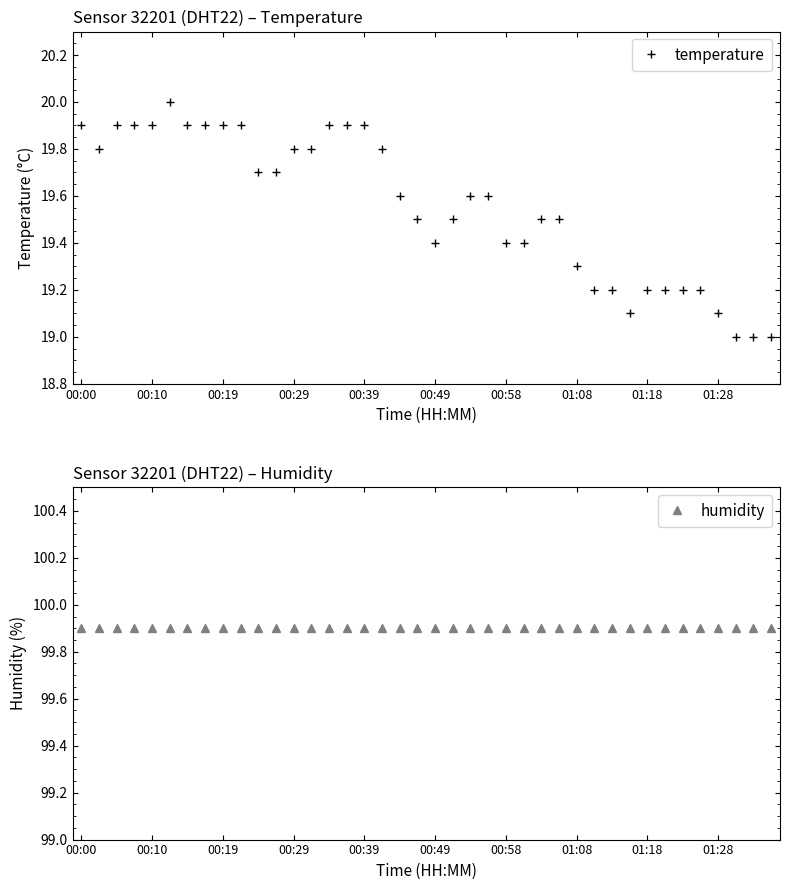

List the series in order of their peak value, lowest first.

temperature, humidity